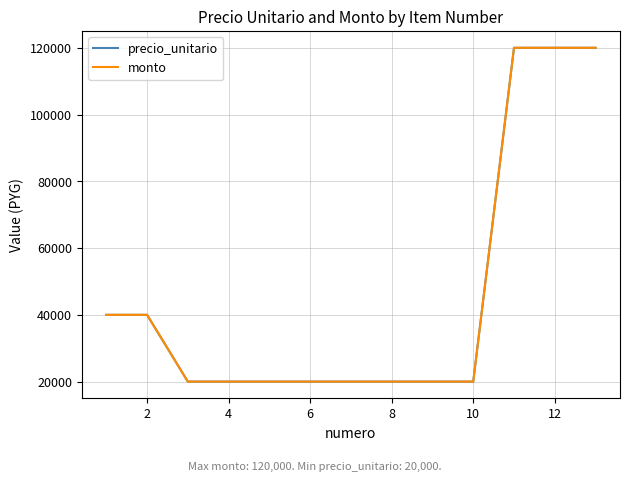

What is the highest value of the monto series?

120000